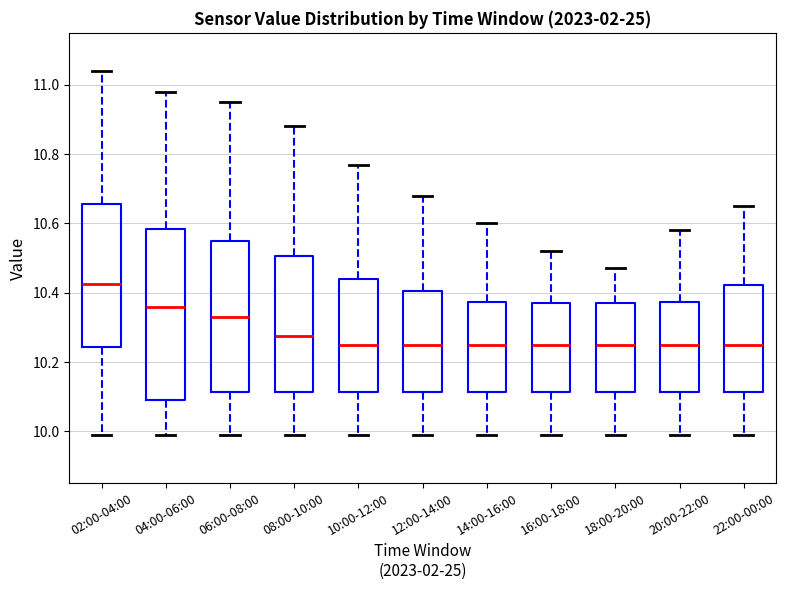

Reading left to right, transcribe this box plot: for each box, give where its median line is, the range the box spans, and where its two whiskers end, as read against the y-axis. The values are not printed on the chart, so give them approximately, as read against the axis.

02:00-04:00: median 10.42, box 10.24 to 10.66, whiskers 10.00 to 11.04
04:00-06:00: median 10.36, box 10.10 to 10.58, whiskers 10.00 to 10.98
06:00-08:00: median 10.34, box 10.12 to 10.56, whiskers 10.00 to 10.96
08:00-10:00: median 10.28, box 10.12 to 10.50, whiskers 10.00 to 10.88
10:00-12:00: median 10.26, box 10.12 to 10.44, whiskers 10.00 to 10.78
12:00-14:00: median 10.26, box 10.12 to 10.40, whiskers 10.00 to 10.68
14:00-16:00: median 10.26, box 10.12 to 10.38, whiskers 10.00 to 10.60
16:00-18:00: median 10.26, box 10.12 to 10.38, whiskers 10.00 to 10.52
18:00-20:00: median 10.26, box 10.12 to 10.38, whiskers 10.00 to 10.48
20:00-22:00: median 10.26, box 10.12 to 10.38, whiskers 10.00 to 10.58
22:00-00:00: median 10.26, box 10.12 to 10.42, whiskers 10.00 to 10.66